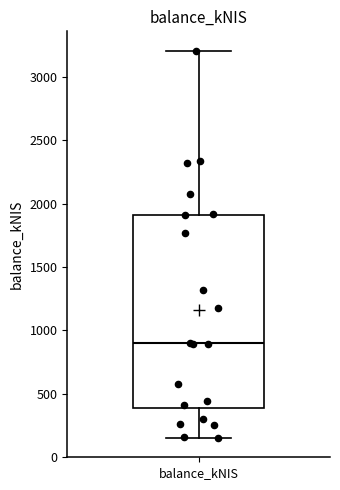

Transcribe this box plot: give where the median line is, the range the box spans, and where the two whiskers end, as read against the y-axis. The values are not printed on the chart, so give them approximately, as read against the axis.

median 900, box 400 to 1900, whiskers 150 to 3200